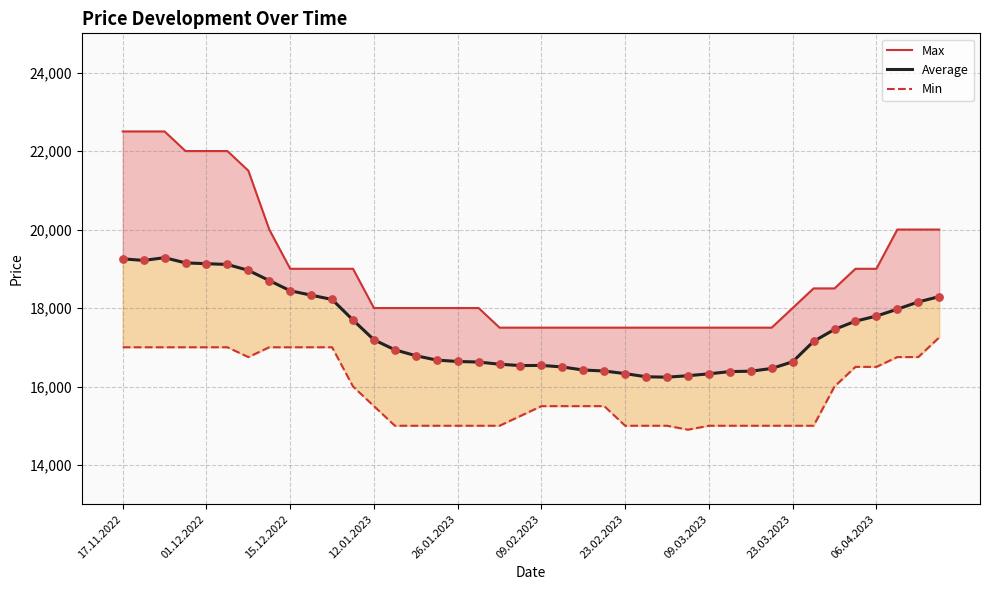

Which series has the widest spread of Y values?

Max